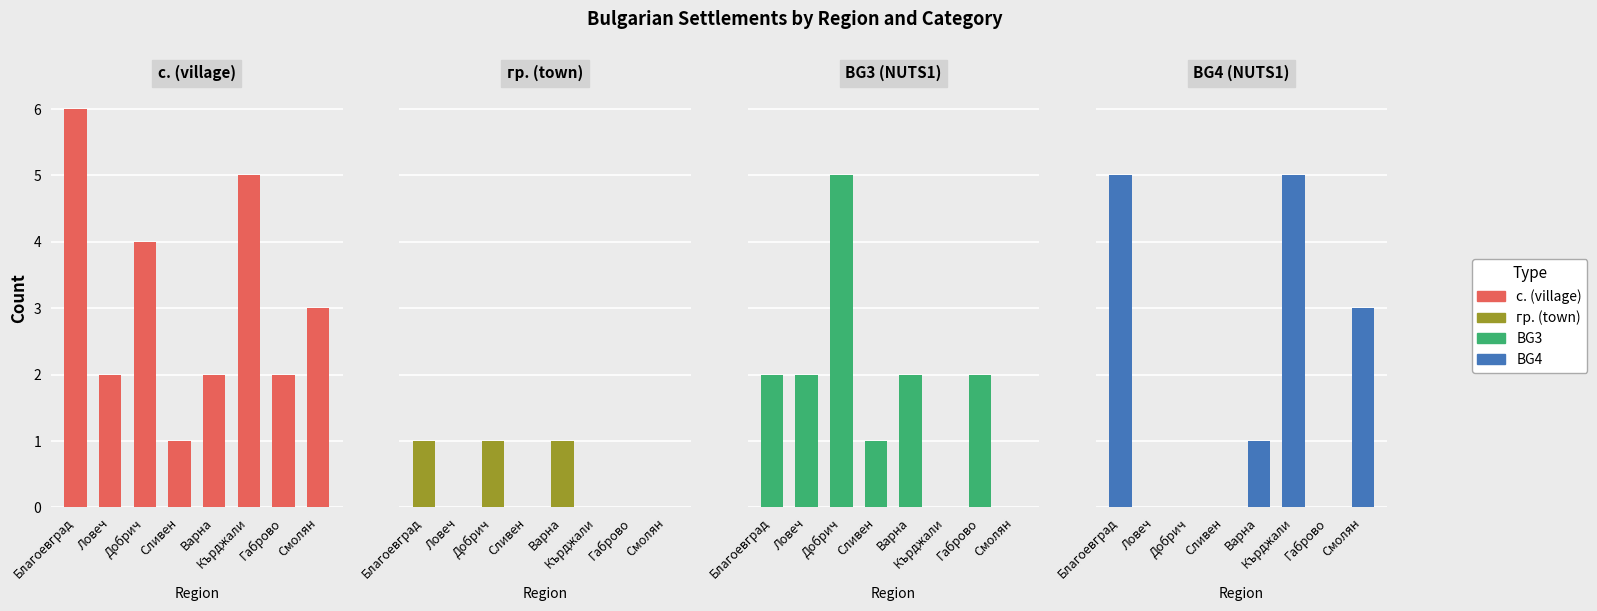

What is the difference between the maximum and second lowest values in the BG4 series?

5